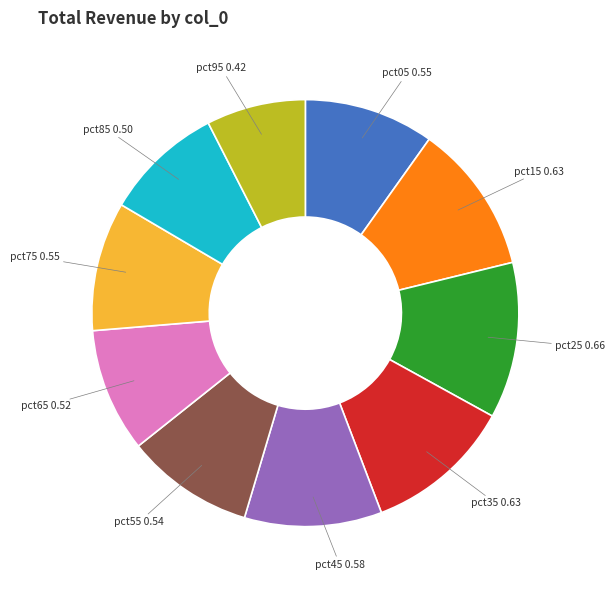

Is there any slice that represents more than half of the pie?

No